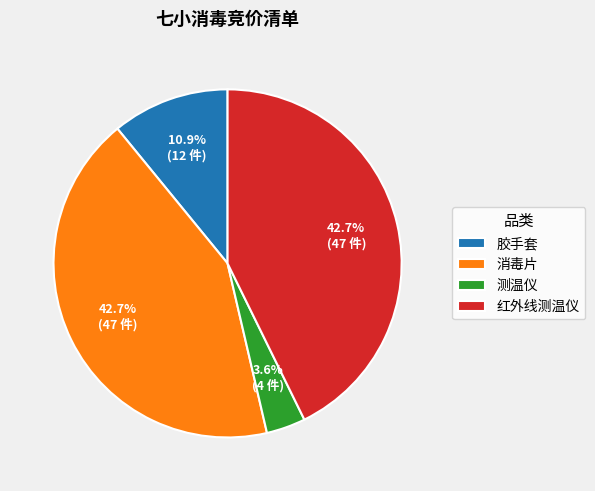

Count the number of slices in the pie.

4